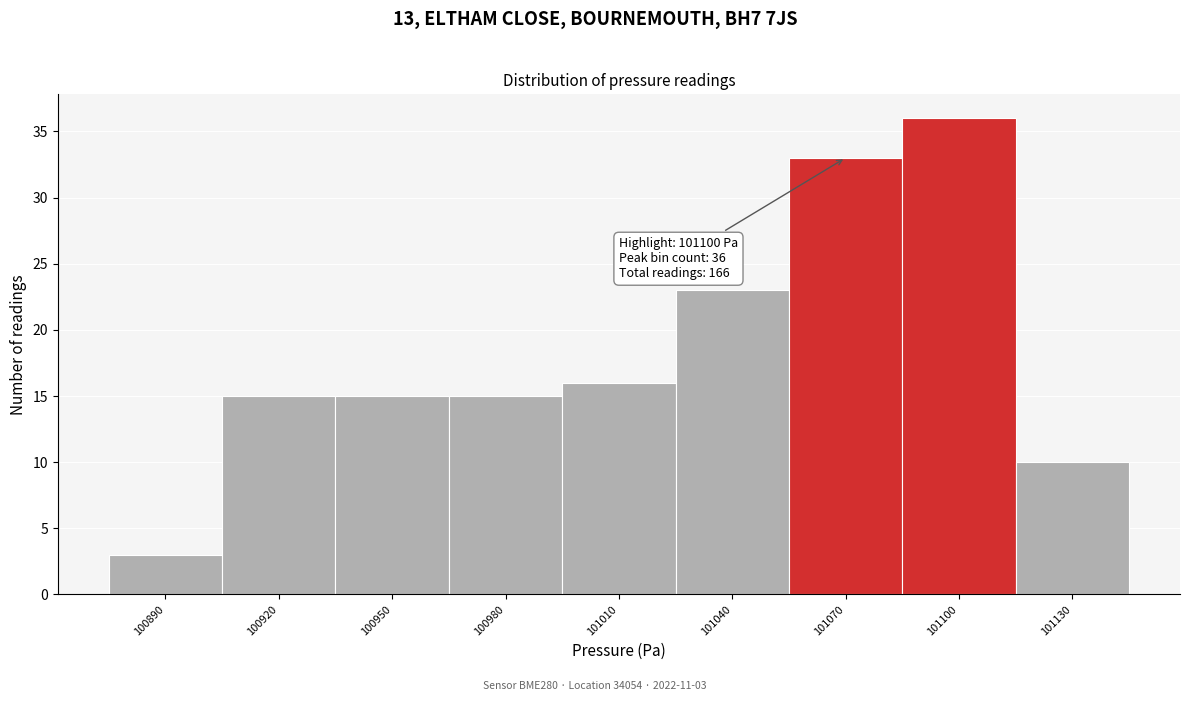

Reading left to right, extract all data points from this chart.

3	15	15	15	16	23	33	36	10